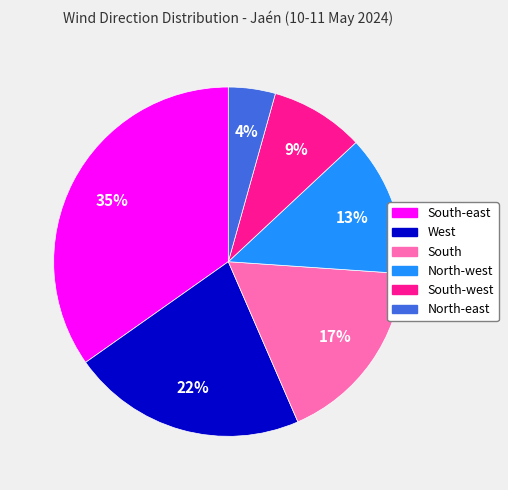

Is there any slice that represents more than half of the pie?

No